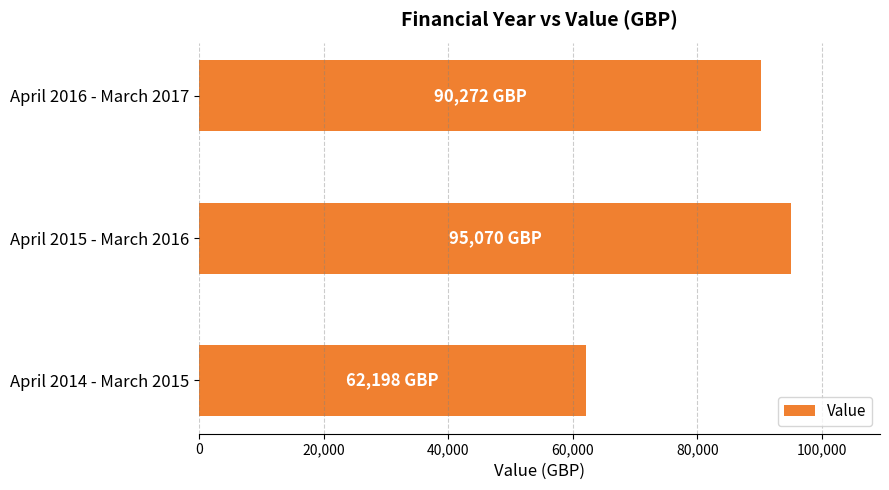

Approximately how many times larger is the value at April 2014 - March 2015 compared to April 2015 - March 2016?

0.7